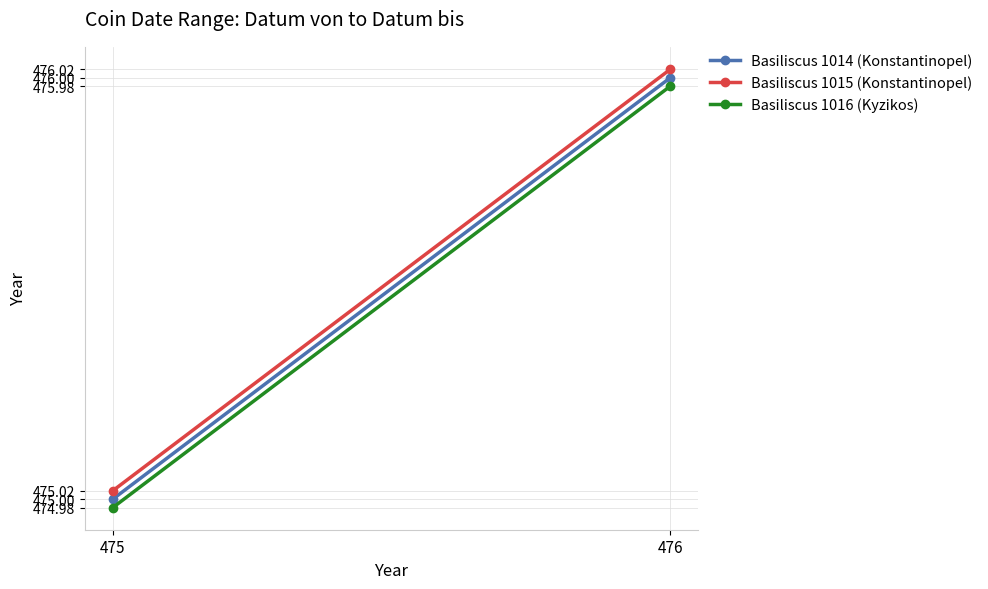

Between 476 and 475, which is larger?

476